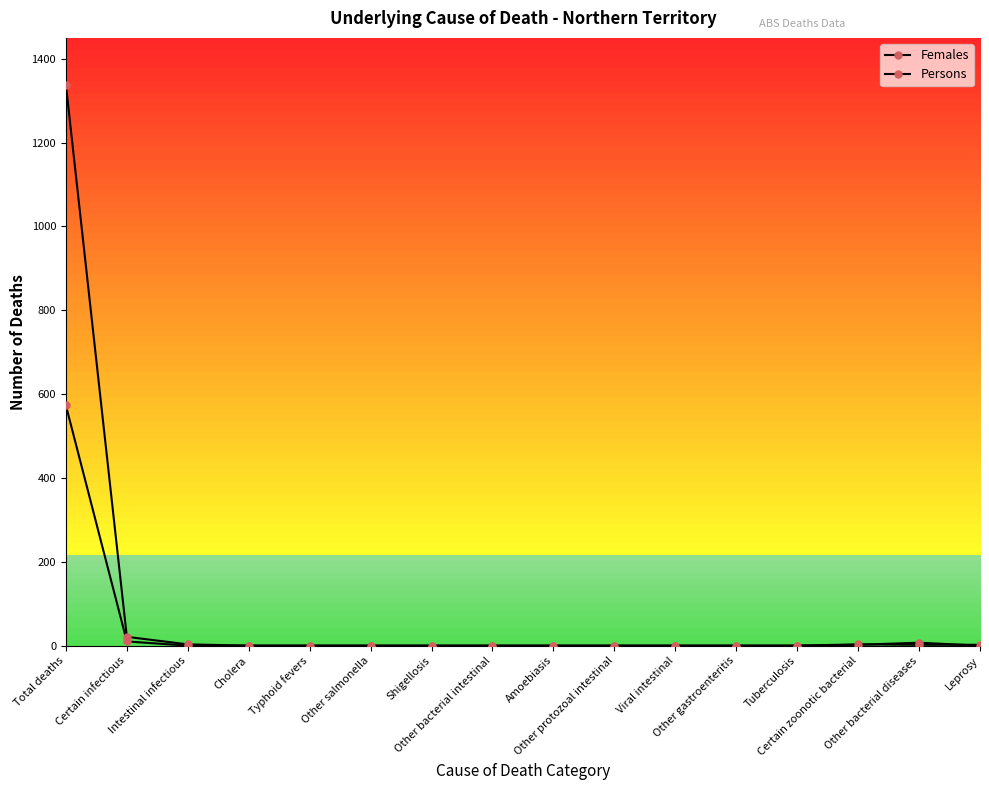

Rank the series by their average value, from lowest to highest.

Females, Persons